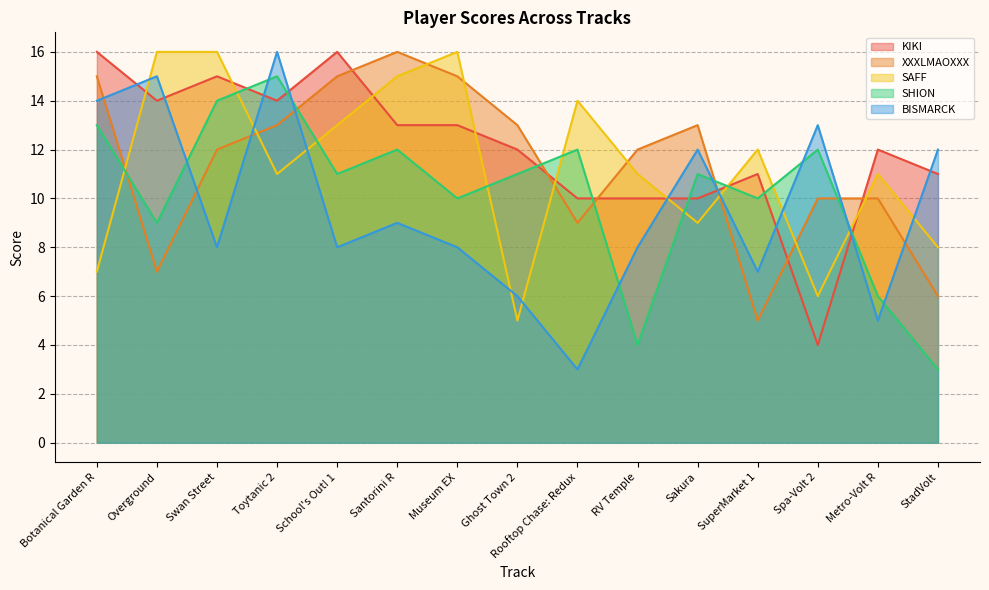

Reading left to right, extract all data points from this chart.

KIKI: 16	14	15	14	16	13	13	12	10	10	10	11	4	12	11
XXXLMAOXXX: 15	7	12	13	15	16	15	13	9	12	13	5	10	10	6
SAFF: 7	16	16	11	13	15	16	5	14	11	9	12	6	11	8
SHION: 13	9	14	15	11	12	10	11	12	4	11	10	12	6	3
BISMARCK: 14	15	8	16	8	9	8	6	3	8	12	7	13	5	12